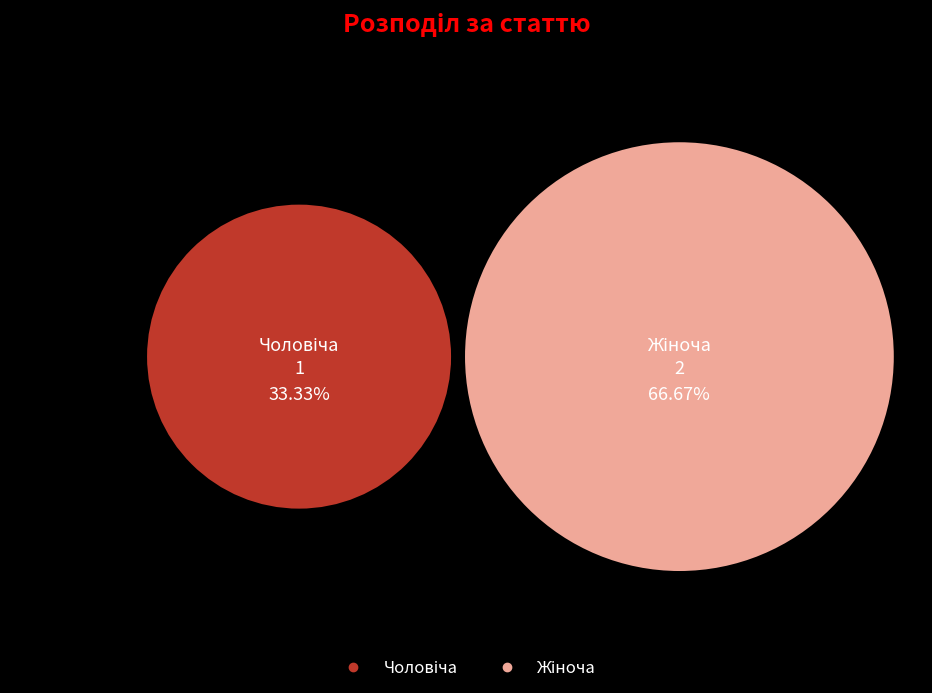

What percentage is the Жіноча slice, to the nearest percent?

67%